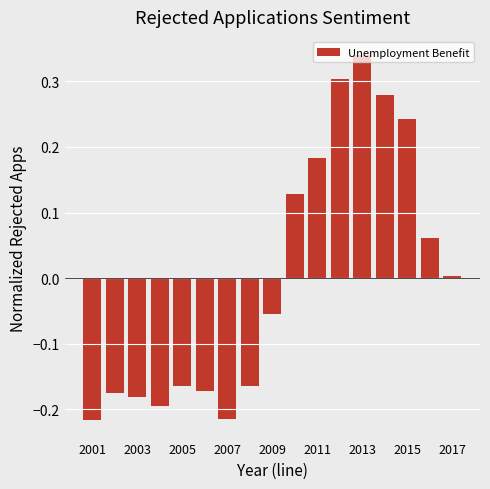

Count the number of data series in this chart.

1